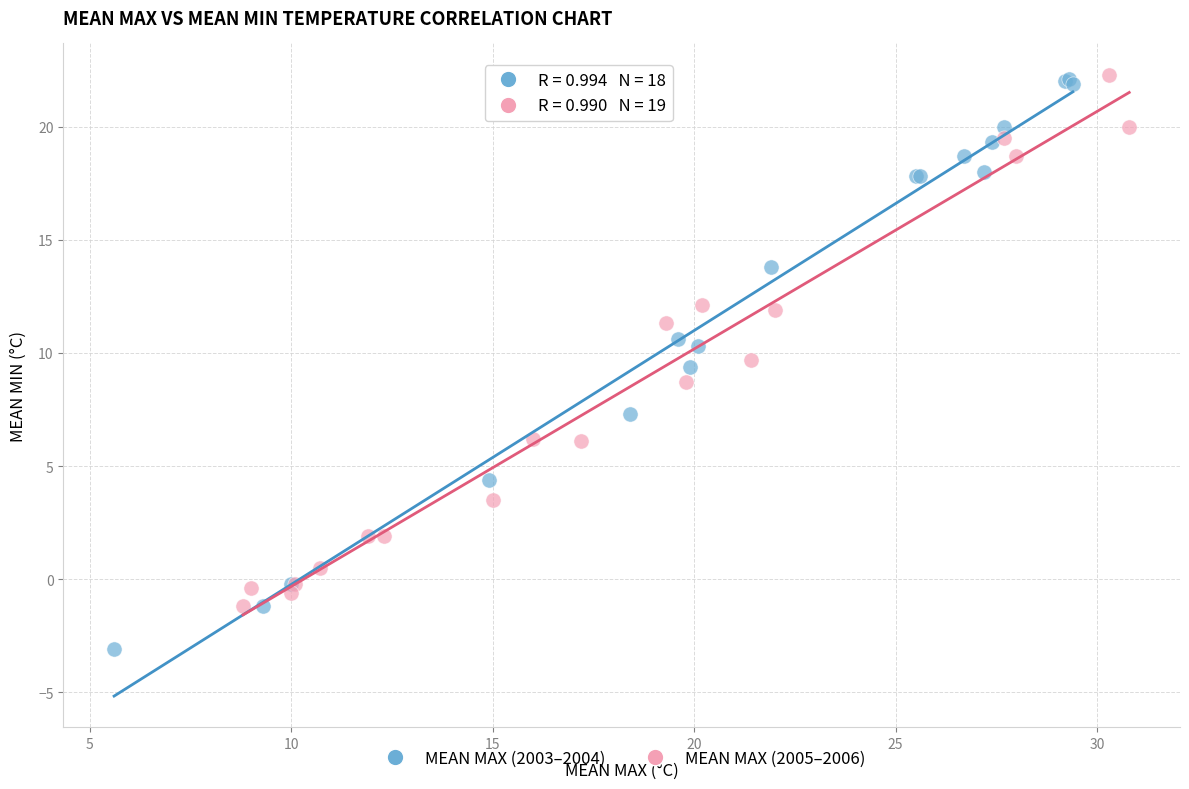

Which series has the widest spread of Y values?

MEAN MAX (2003–2004)